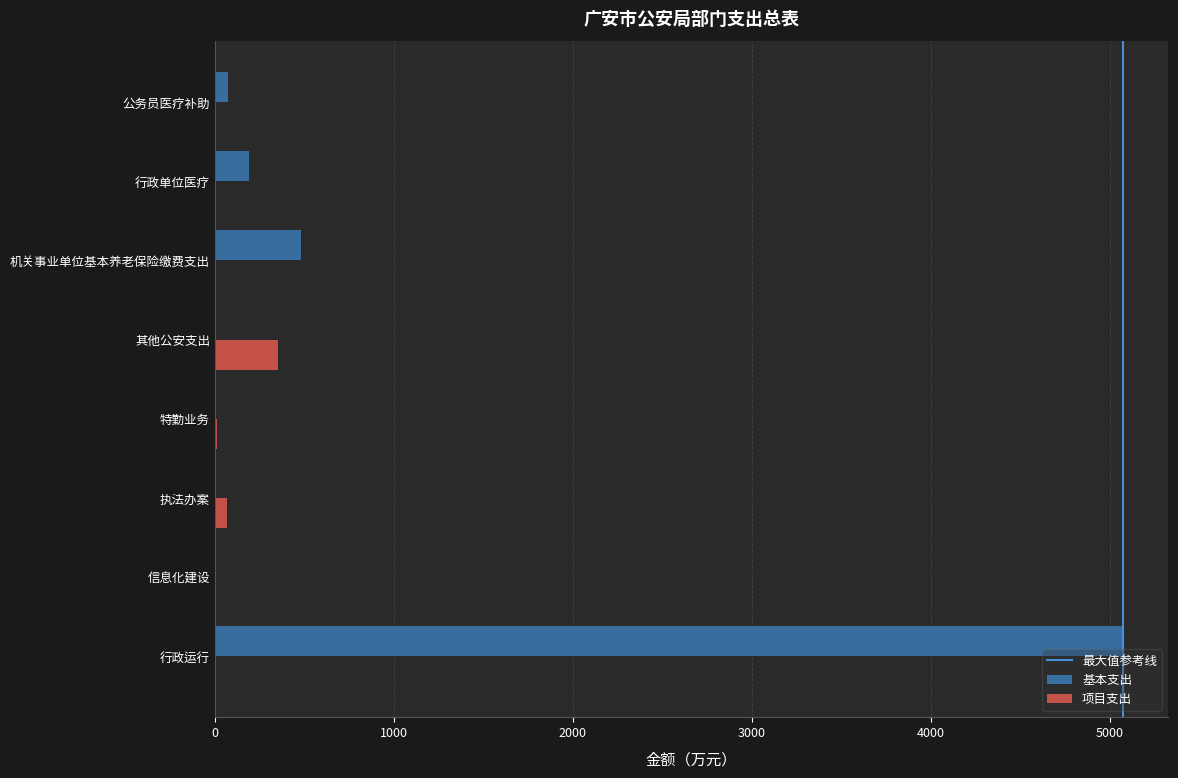

How many values in the 基本支出 series exceed 71?

4